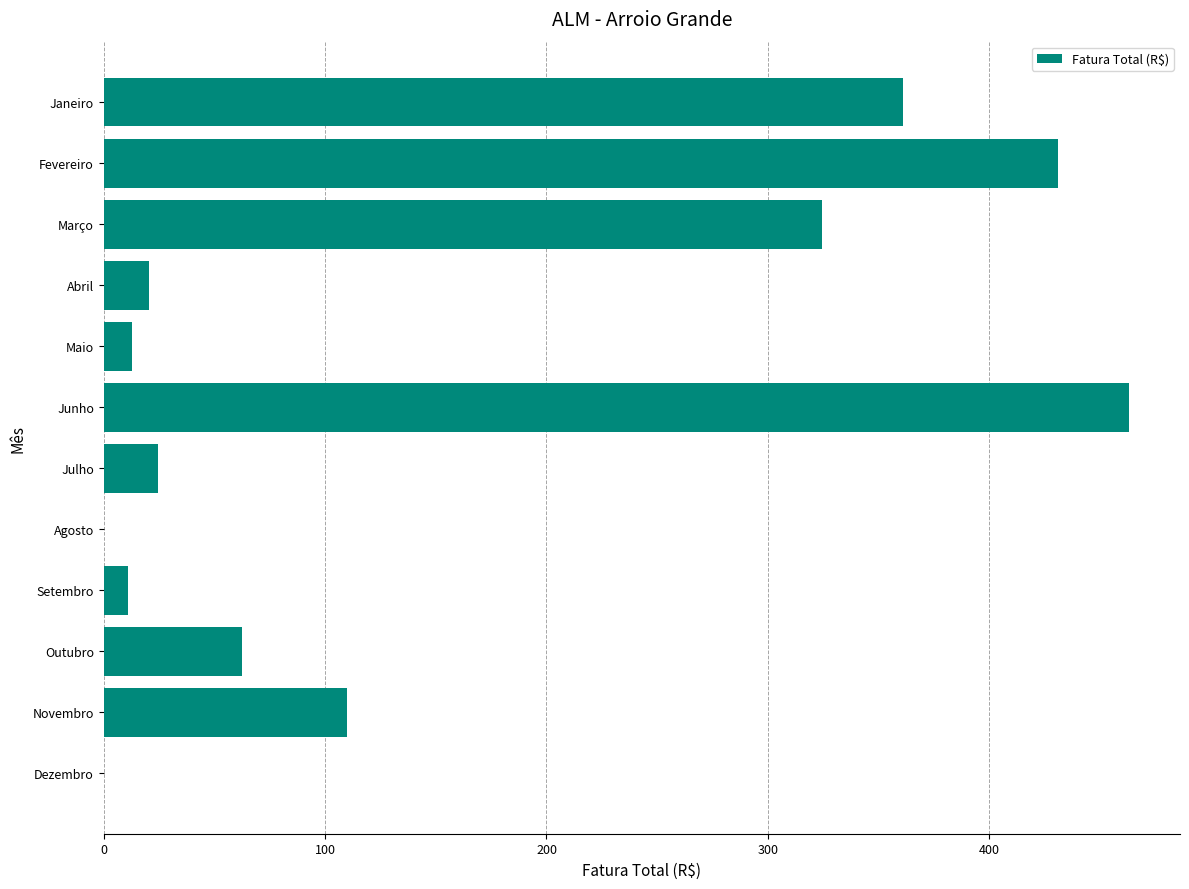

Are the bars horizontal?

Yes